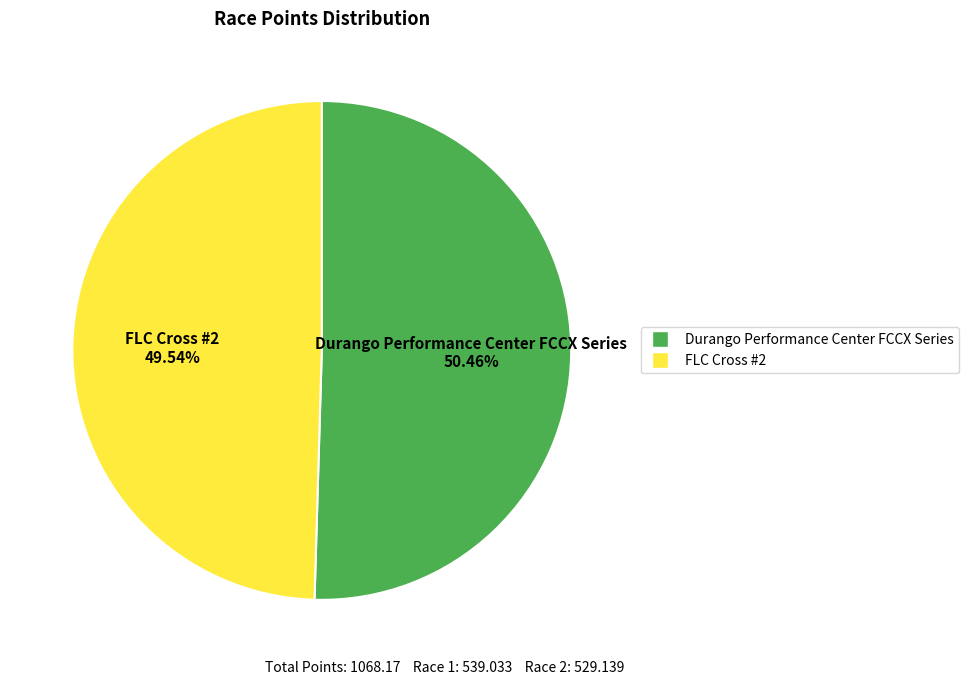

To the nearest percent, what percentage of the pie is Durango Performance Center FCCX Series?

50%